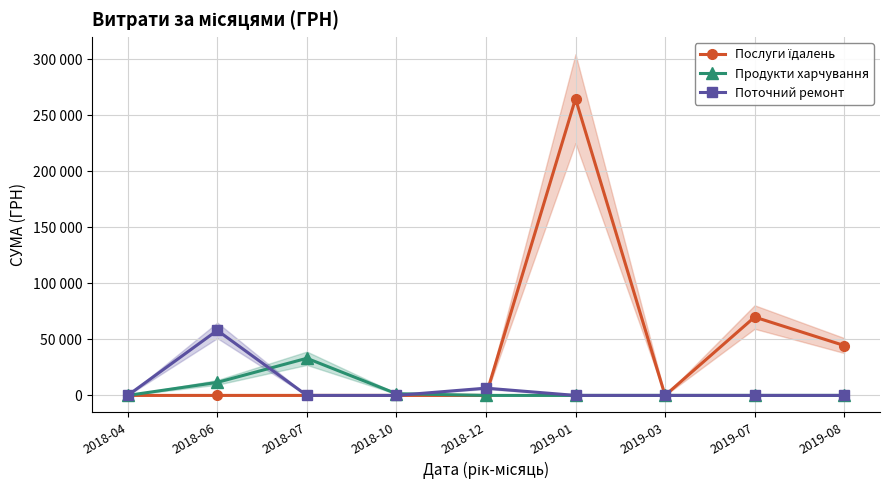

List the series in order of their peak value, lowest first.

Продукти харчування, Поточний ремонт, Послуги їдалень